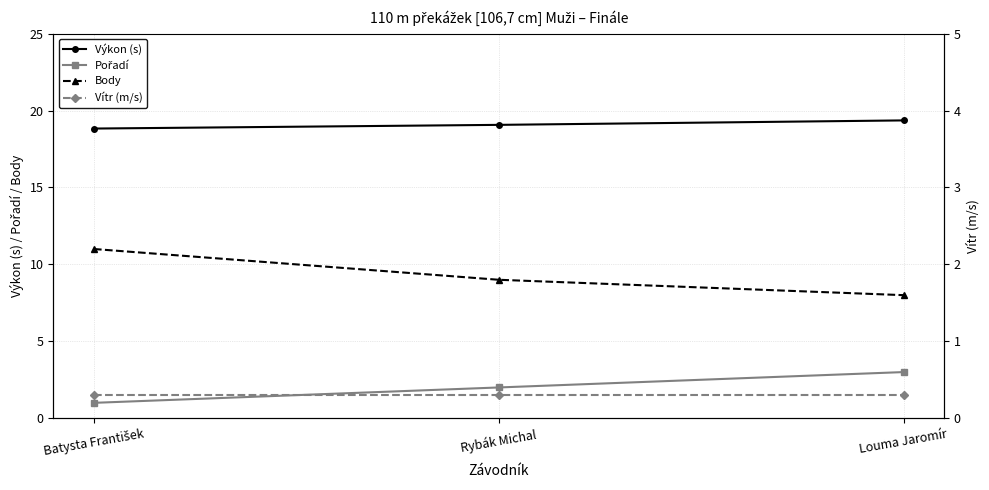

How many values in the Výkon (s) series are below 19?

1